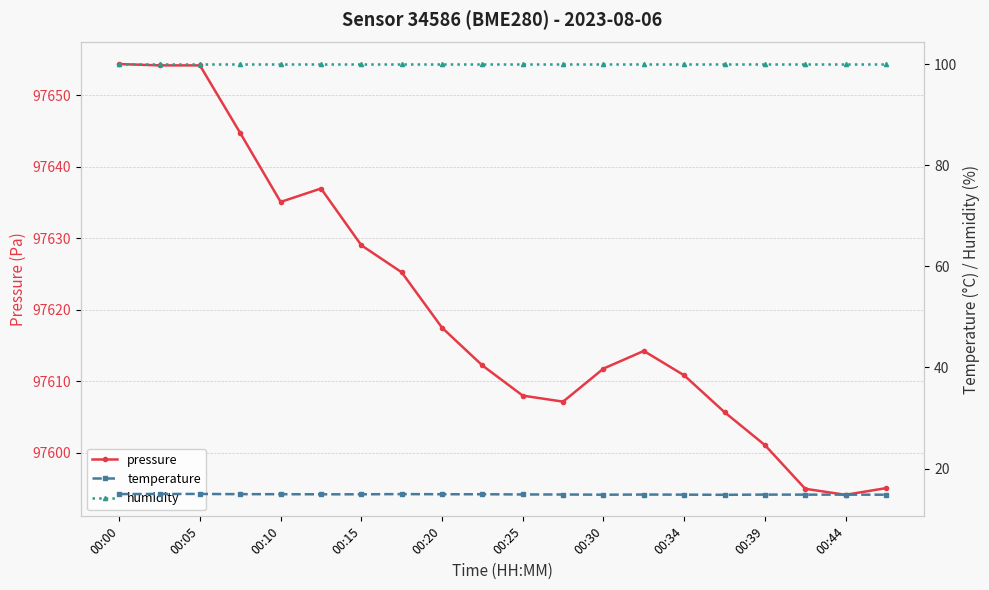

What is the minimum value for temperature?

14.8